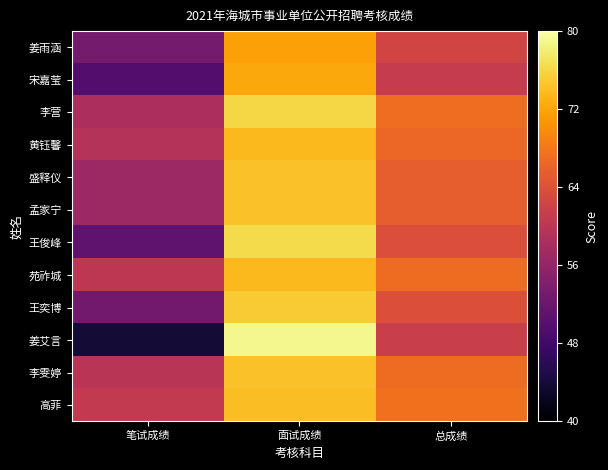

Reading left to right, transcribe all the data shown in this chart.

姜雨涵: 笔试成绩=53.1	面试成绩=71.7	总成绩=62.4
宋嘉莹: 笔试成绩=49.8	面试成绩=72.3	总成绩=61.1
李营: 笔试成绩=58.3	面试成绩=76.0	总成绩=67.2
黄钰馨: 笔试成绩=59.3	面试成绩=73.7	总成绩=66.5
盛释仪: 笔试成绩=56.9	面试成绩=74.3	总成绩=65.6
孟家宁: 笔试成绩=56.9	面试成绩=74.3	总成绩=65.6
王俊峰: 笔试成绩=50.9	面试成绩=76.3	总成绩=63.6
苑祚城: 笔试成绩=60.2	面试成绩=73.7	总成绩=66.9
王奕博: 笔试成绩=52.7	面试成绩=75.0	总成绩=63.9
姜艾言: 笔试成绩=43.9	面试成绩=79.0	总成绩=61.5
李雯婷: 笔试成绩=59.7	面试成绩=74.3	总成绩=67.0
高菲: 笔试成绩=60.7	面试成绩=74.0	总成绩=67.3